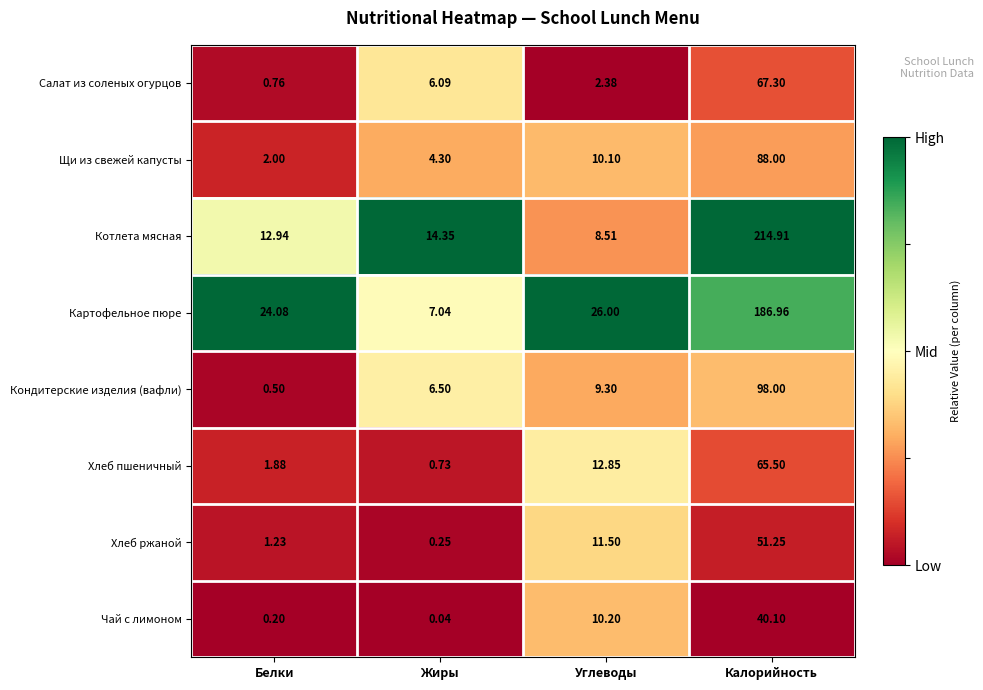

Which series has the widest spread of values?

Котлета мясная